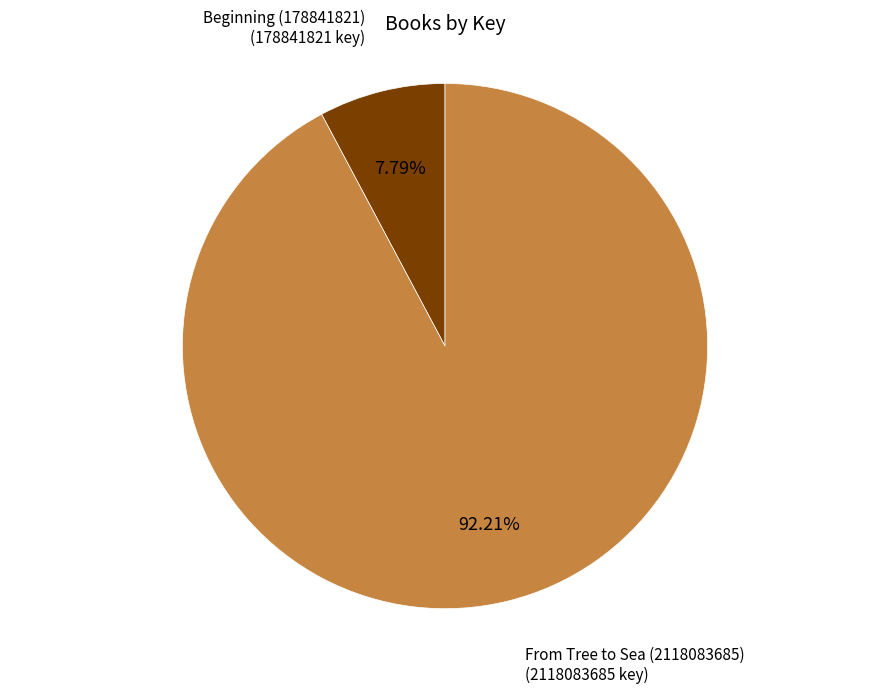

Is there any slice that represents more than half of the pie?

Yes